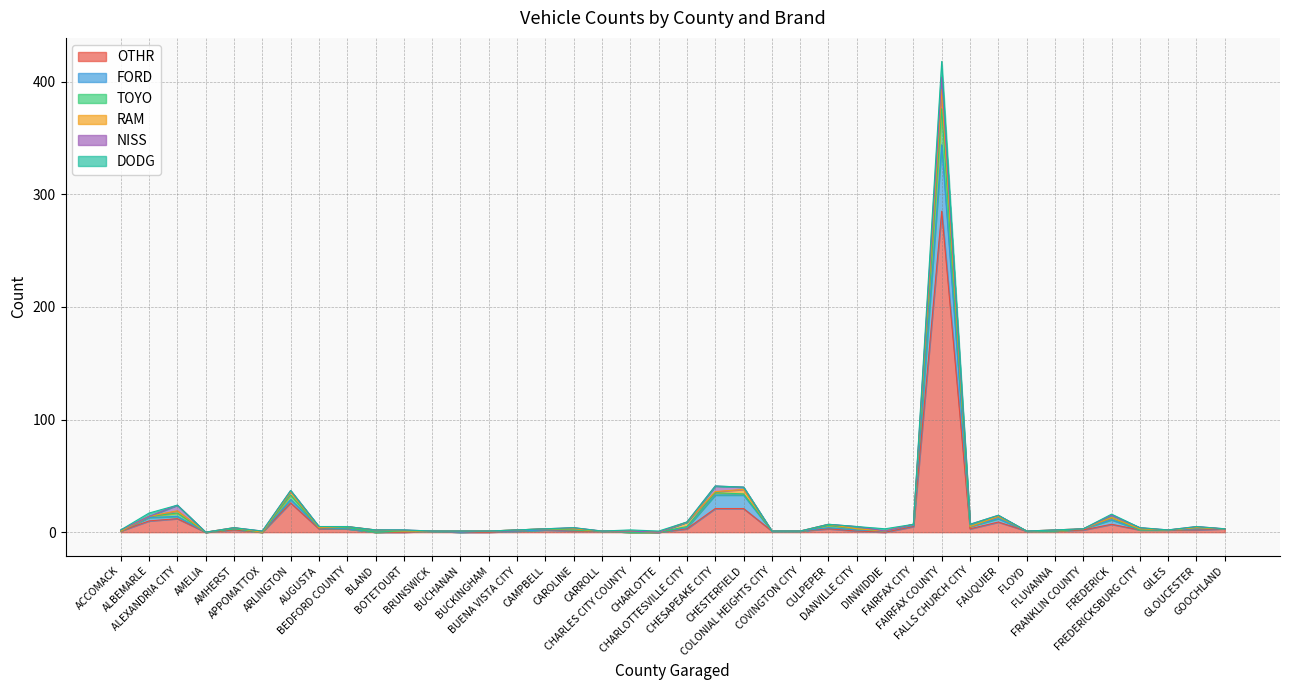

List the labels in order of FORD value, smallest first.

AMELIA, APPOMATTOX, BLAND, BUCHANAN, CHARLES CITY COUNTY, CHARLOTTE, ACCOMACK, BOTETOURT, BRUNSWICK, BUCKINGHAM, BUENA VISTA CITY, CARROLL, COLONIAL HEIGHTS CITY, COVINGTON CITY, DINWIDDIE, FLOYD, FLUVANNA, CAMPBELL, CAROLINE, DANVILLE CITY, FREDERICKSBURG CITY, GILES, AMHERST, BEDFORD COUNTY, FRANKLIN COUNTY, GLOUCESTER, GOOCHLAND, AUGUSTA, CHARLOTTESVILLE CITY, CULPEPER, FALLS CHURCH CITY, FAIRFAX CITY, FREDERICK, FAUQUIER, ALBEMARLE, ALEXANDRIA CITY, ARLINGTON, CHESAPEAKE CITY, CHESTERFIELD, FAIRFAX COUNTY